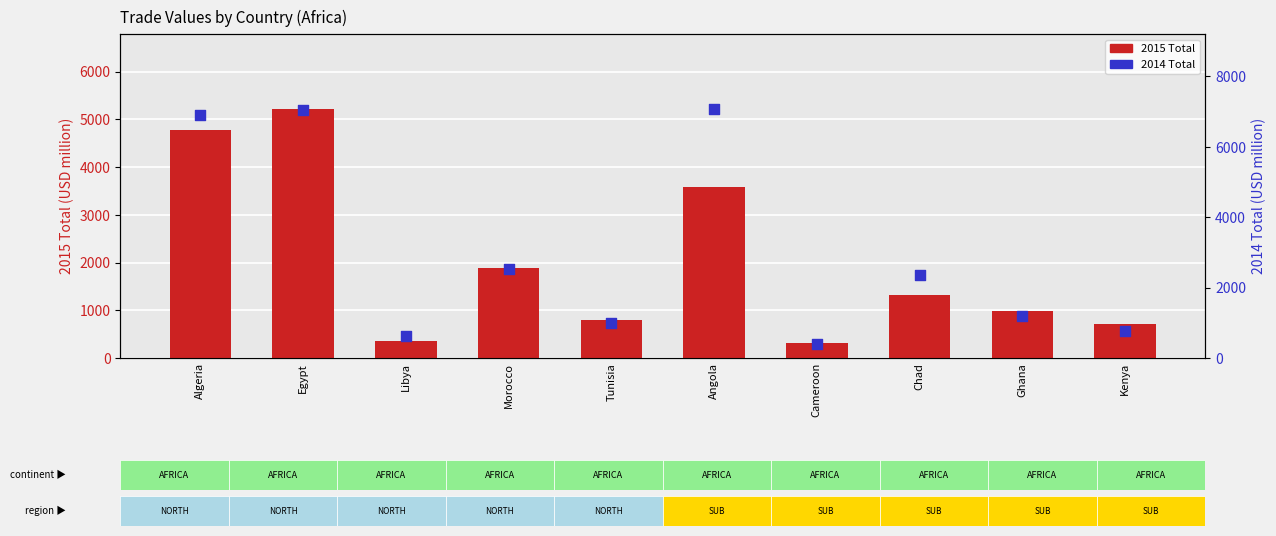

Which series has the largest Y range (max minus min)?

2014 col8